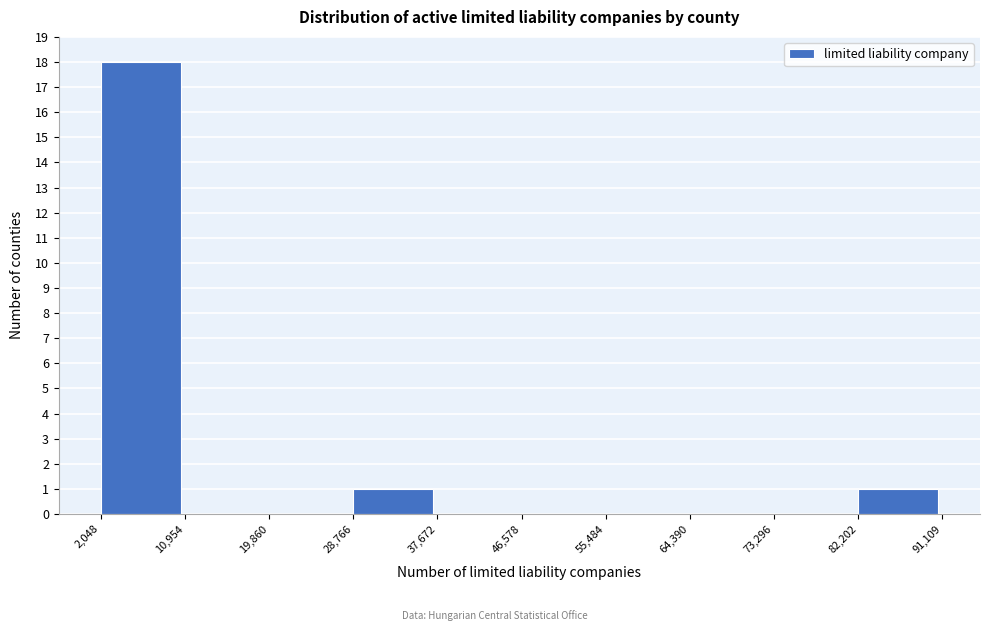

Reading left to right, transcribe this chart: for each bar, give the range it covers on the x-axis and its height. The values are not printed on the chart, so give them approximately, as read against the axis.

2,048 to 10,954: 18
10,954 to 19,860: 0
19,860 to 28,766: 0
28,766 to 37,672: 1
37,672 to 46,578: 0
46,578 to 55,484: 0
55,484 to 64,390: 0
64,390 to 73,296: 0
73,296 to 82,202: 0
82,202 to 91,109: 1